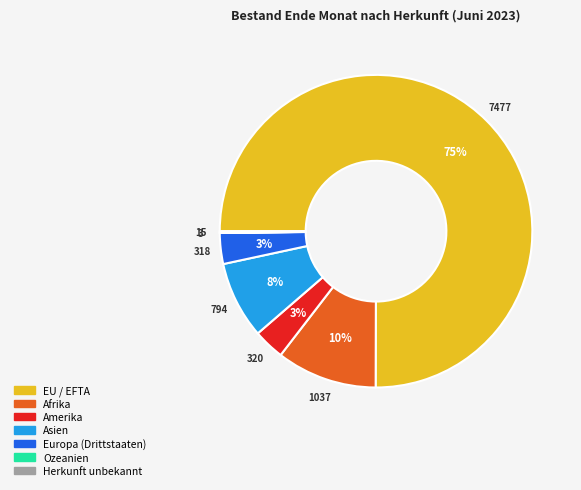

Is there a majority slice in this chart?

Yes